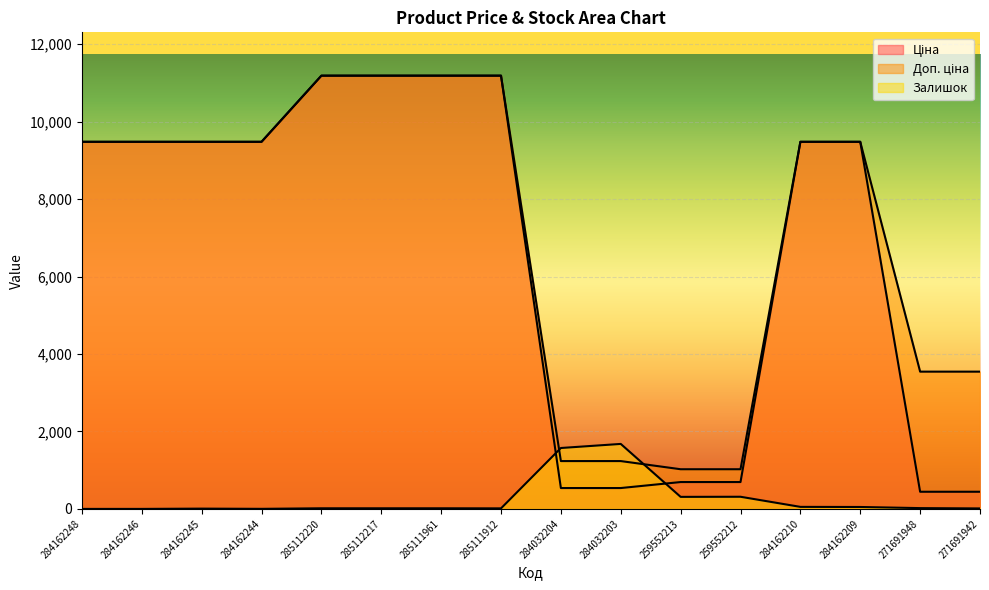

Where do Залишок and Ціна first cross each other?

285111912 and 284032204